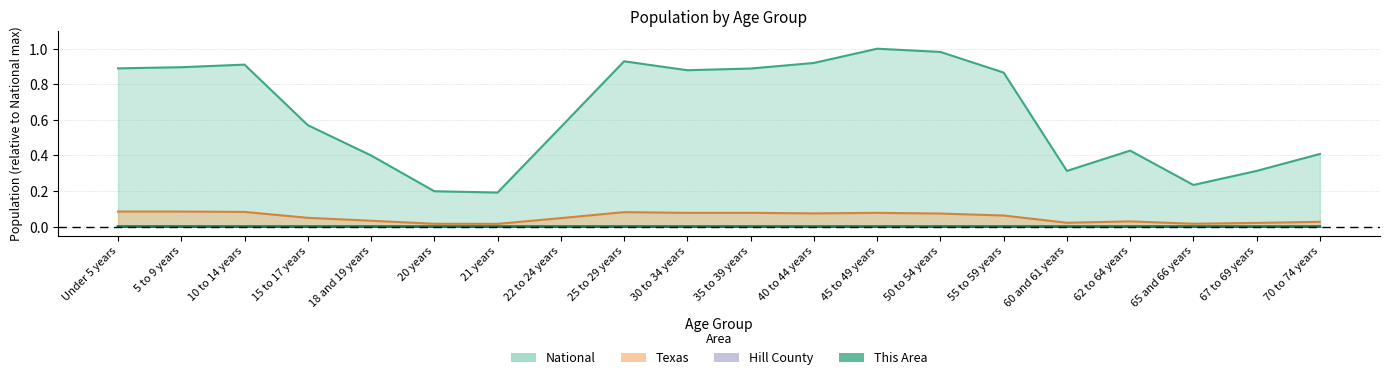

In Hill County, how many points are lower than both neighbors (excluding endpoints)?

4